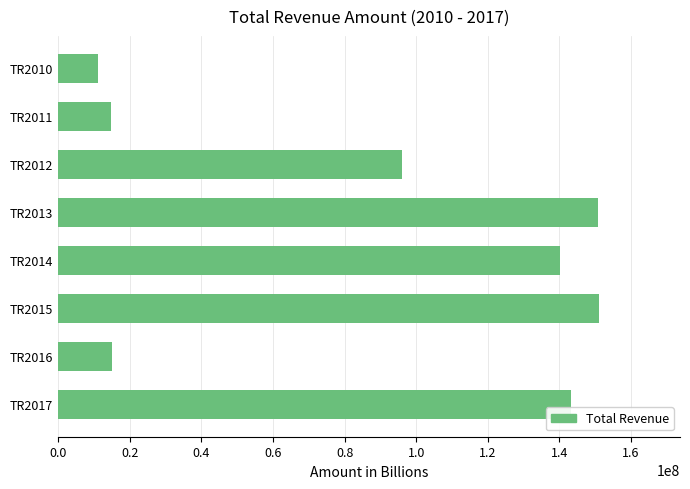

Is it true that the value at TR2016 is 23190040.9?

False